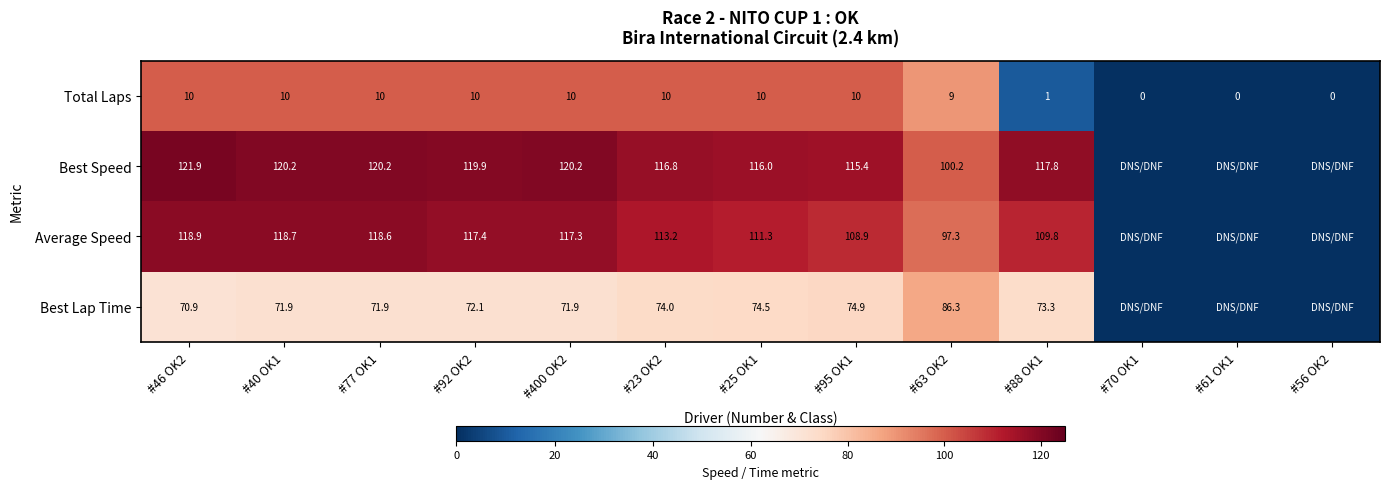

What is the average value of the Total Laps series?

6.9